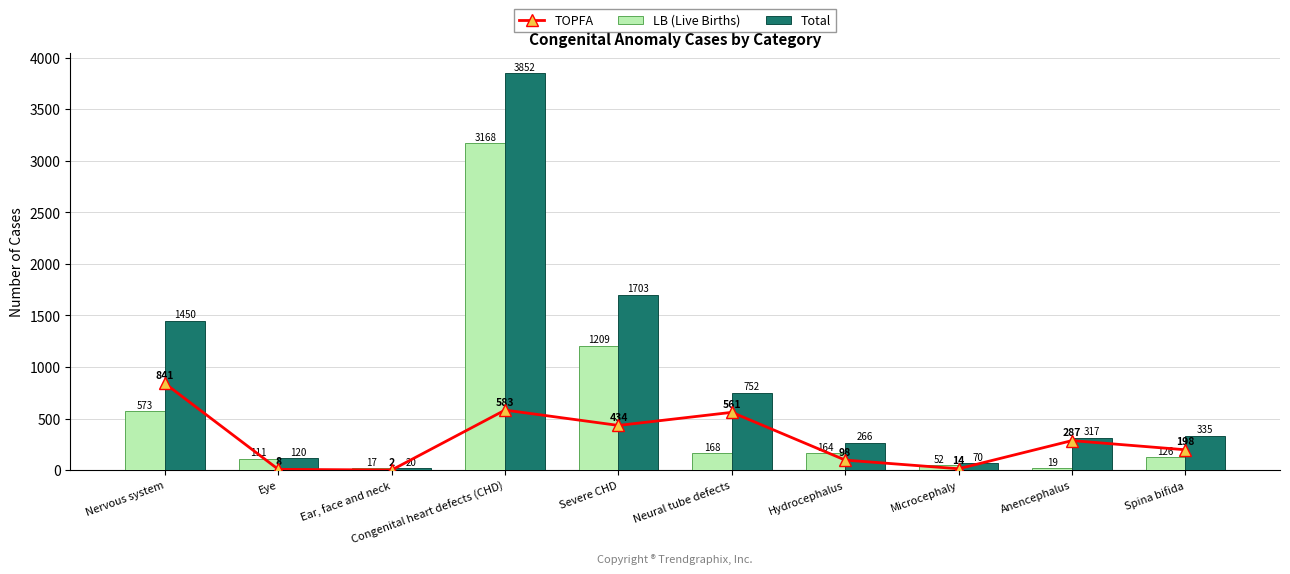

At Microcephaly, list the series in order from smallest to largest.

TOPFA, LB (Live Births), Total